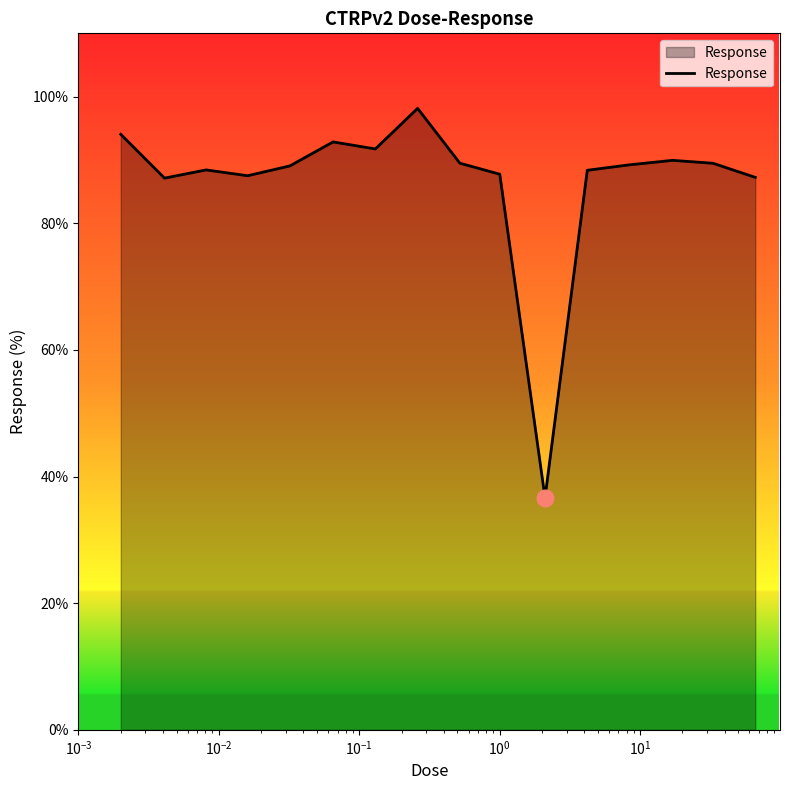

What is the difference between the maximum and minimum values?

61.5